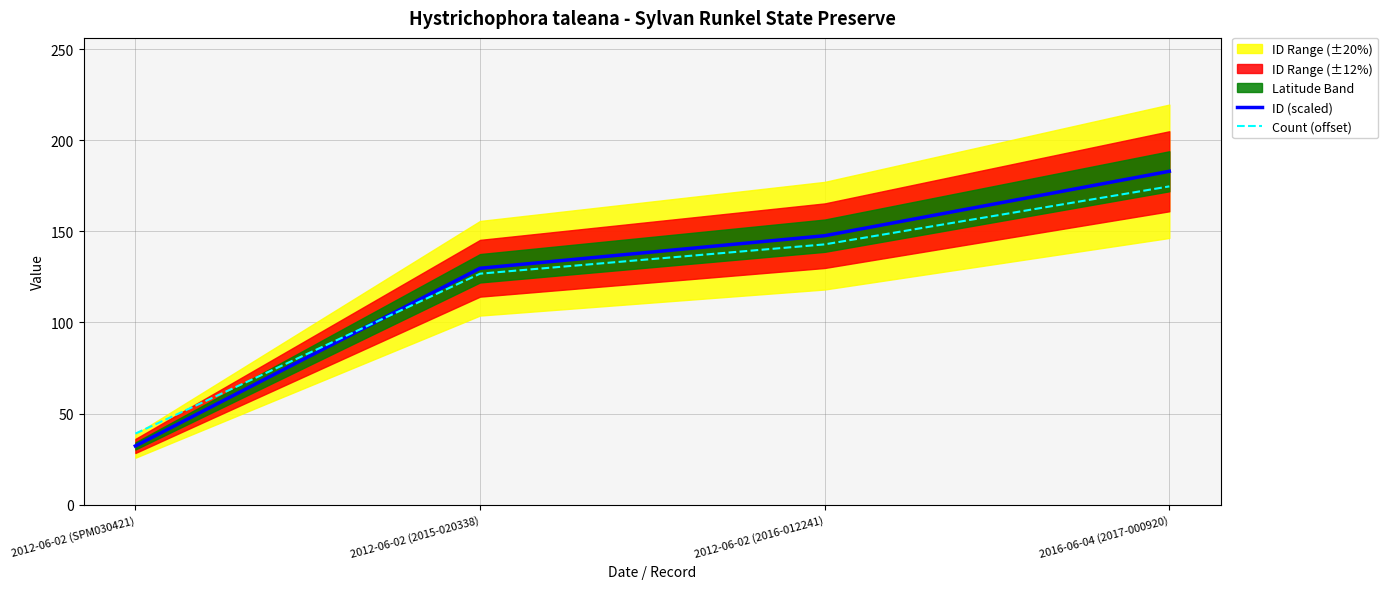

What is the label of the 1st point from the left?

2012-06-02 (SPM030421)